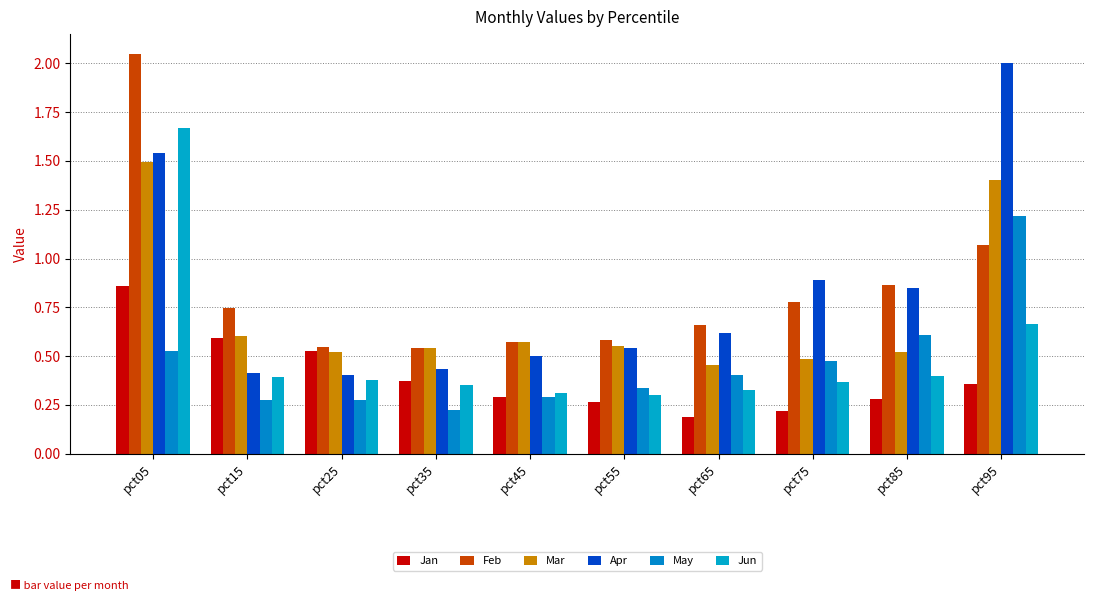

How many series are shown in this chart?

6